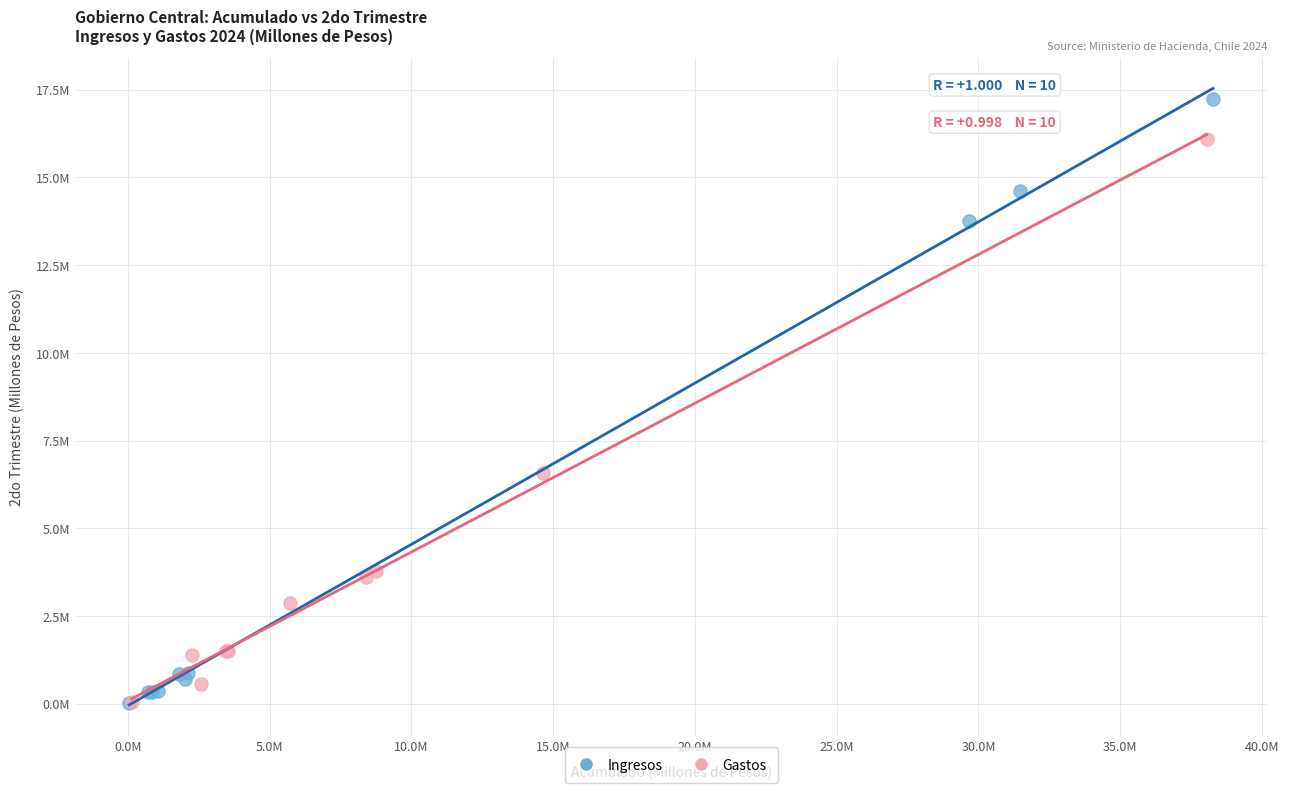

Which series has the widest spread of Y values?

Ingresos